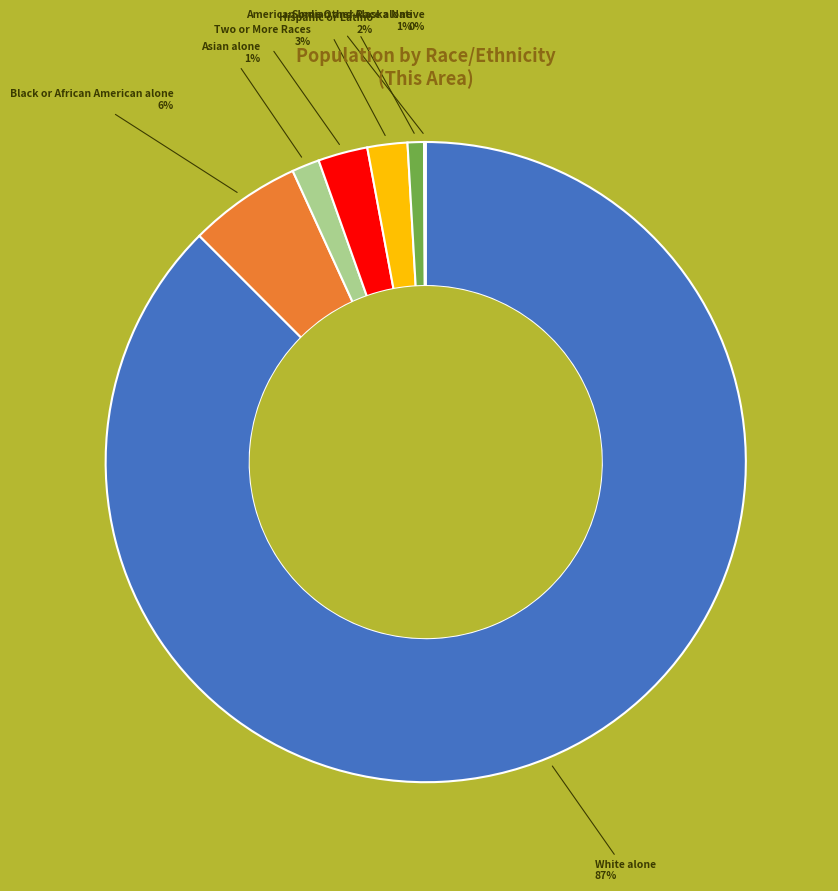

To the nearest percent, what is the difference between the largest and smallest slice percentages?

87%